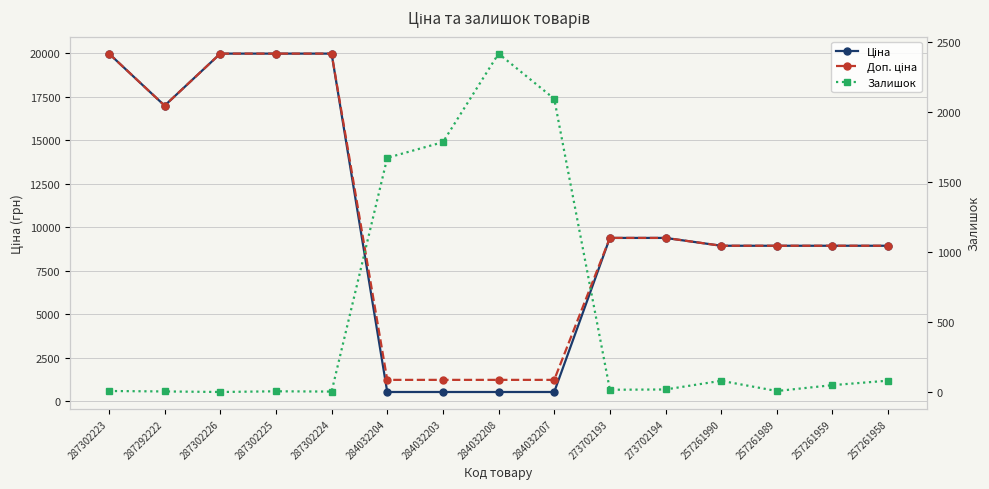

The Ціна series shows 10134.9 at 287302226. True or false?

False